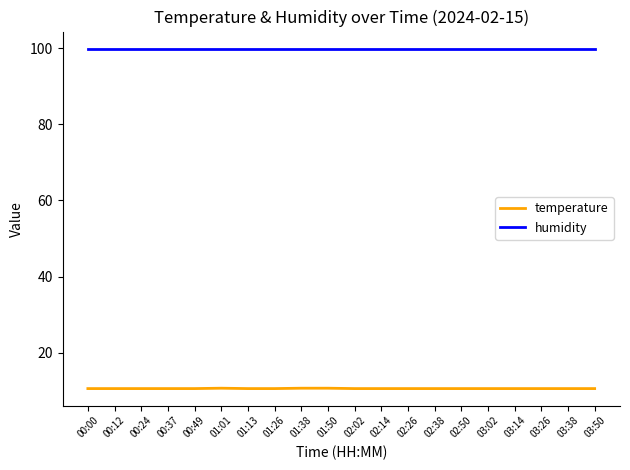

What is the spread (max minus min) of values at 01:01?

89.2